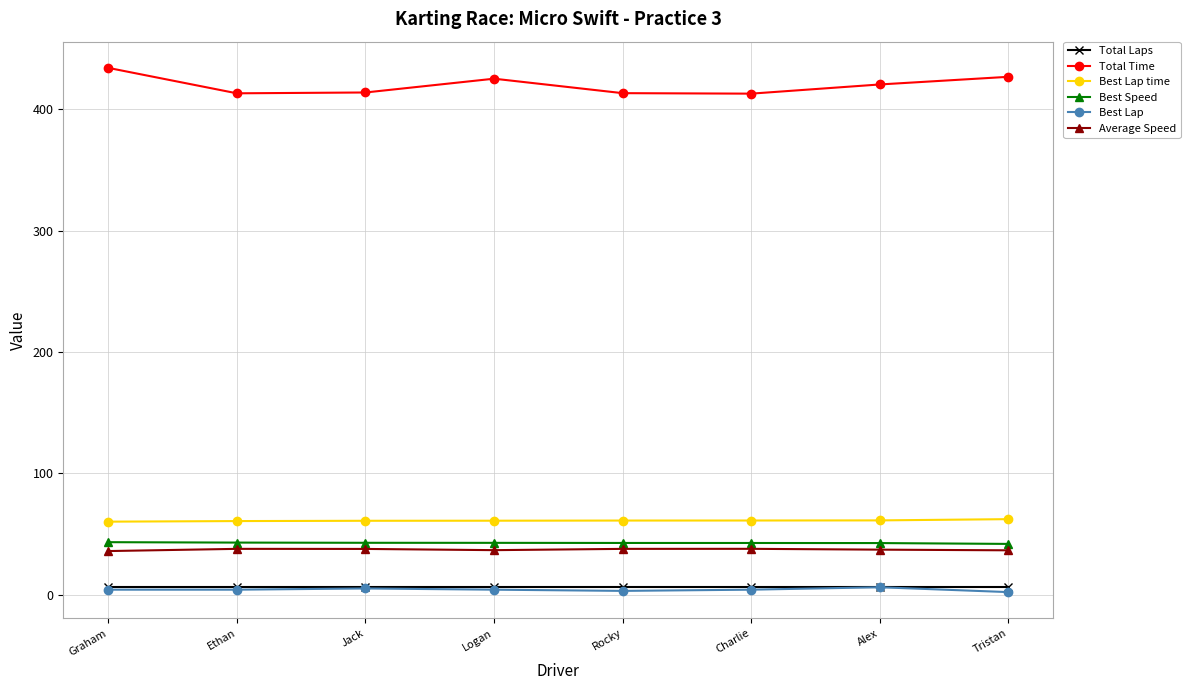

What is the difference between the highest and lowest values at Ethan?

409.1